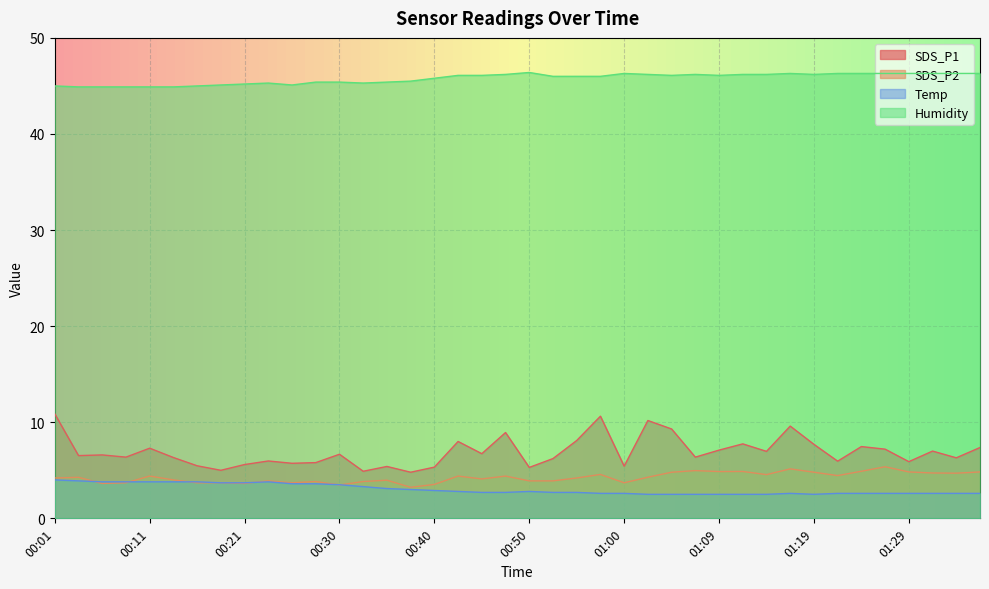

List the labels in order of SDS_P1 value, largest first.

00:01, 00:57, 01:02, 01:17, 01:04, 00:47, 00:55, 00:43, 01:12, 01:19, 01:24, 01:36, 00:11, 01:26, 01:09, 01:31, 01:14, 00:45, 00:30, 00:06, 00:04, 00:09, 01:07, 00:13, 01:34, 00:52, 00:23, 01:22, 01:29, 00:28, 00:26, 00:21, 00:16, 01:00, 00:35, 00:40, 00:50, 00:18, 00:33, 00:38